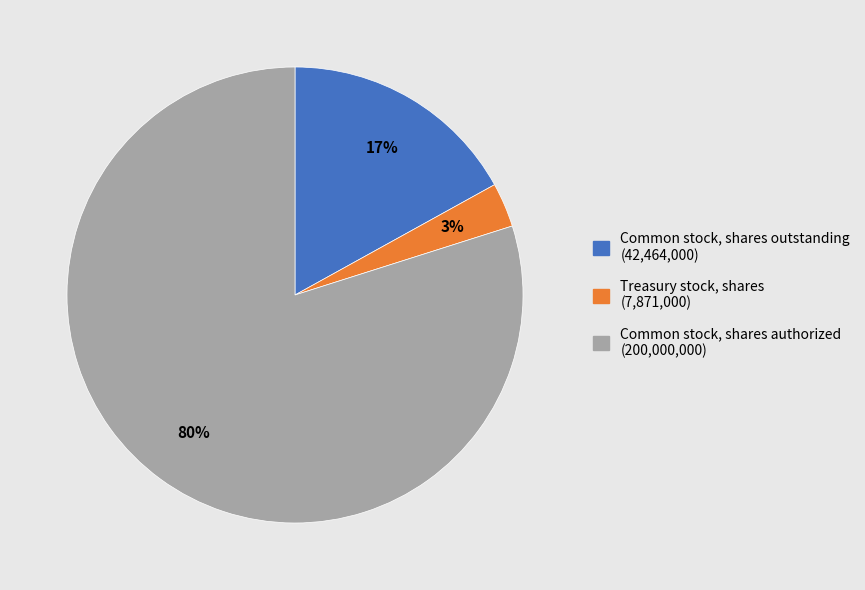

The Common stock, shares authorized slice represents 80% of the pie. True or false?

True